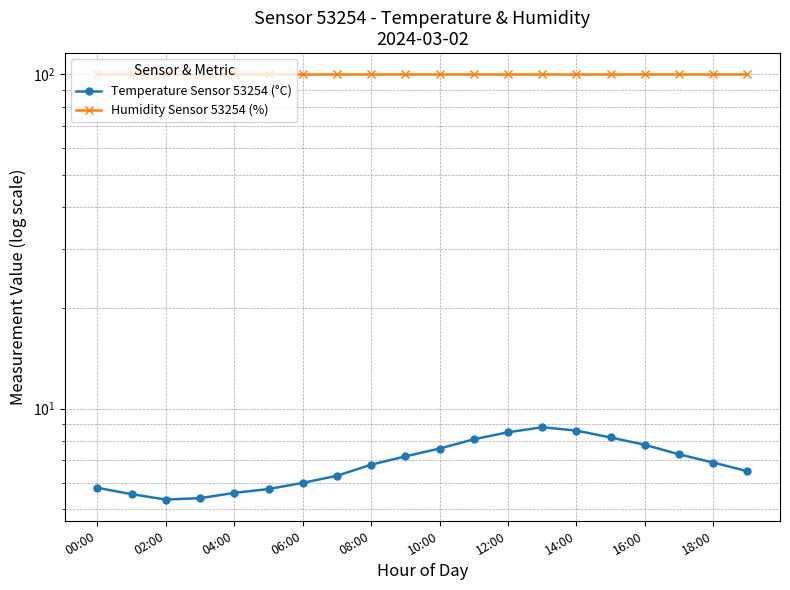

Which has a higher value, 18:00 or 04:00?

18:00